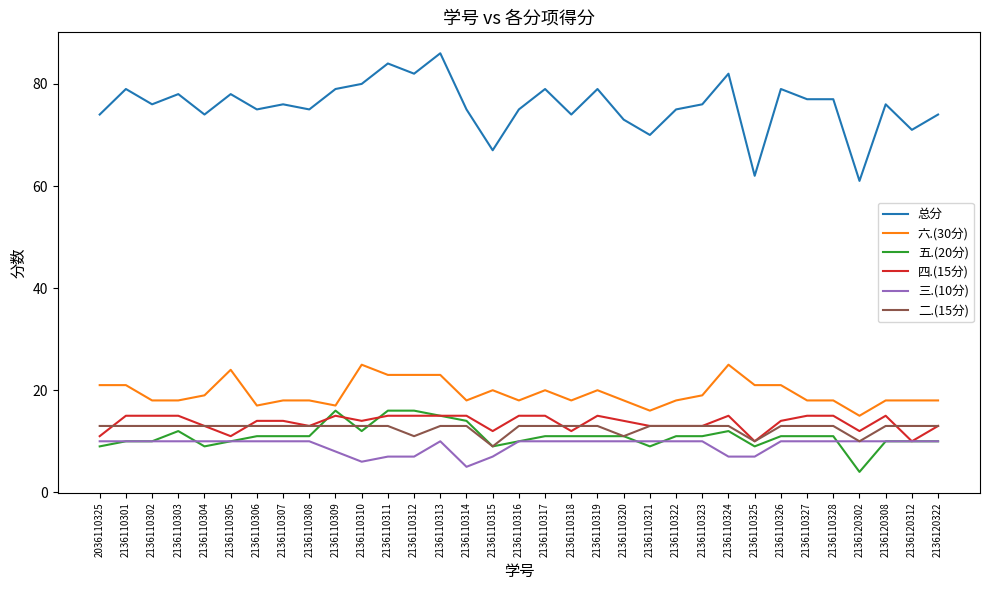

Reading right to left, what are all the values shown in this chart?

总分: 74	71	76	61	77	77	79	62	82	76	75	70	73	79	74	79	75	67	75	86	82	84	80	79	75	76	75	78	74	78	76	79	74
六.(30分): 18	18	18	15	18	18	21	21	25	19	18	16	18	20	18	20	18	20	18	23	23	23	25	17	18	18	17	24	19	18	18	21	21
五.(20分): 10	10	10	4	11	11	11	9	12	11	11	9	11	11	11	11	10	9	14	15	16	16	12	16	11	11	11	10	9	12	10	10	9
四.(15分): 13	10	15	12	15	15	14	10	15	13	13	13	14	15	12	15	15	12	15	15	15	15	14	15	13	14	14	11	13	15	15	15	11
三.(10分): 10	10	10	10	10	10	10	7	7	10	10	10	10	10	10	10	10	7	5	10	7	7	6	8	10	10	10	10	10	10	10	10	10
二.(15分): 13	13	13	10	13	13	13	10	13	13	13	13	11	13	13	13	13	9	13	13	11	13	13	13	13	13	13	13	13	13	13	13	13